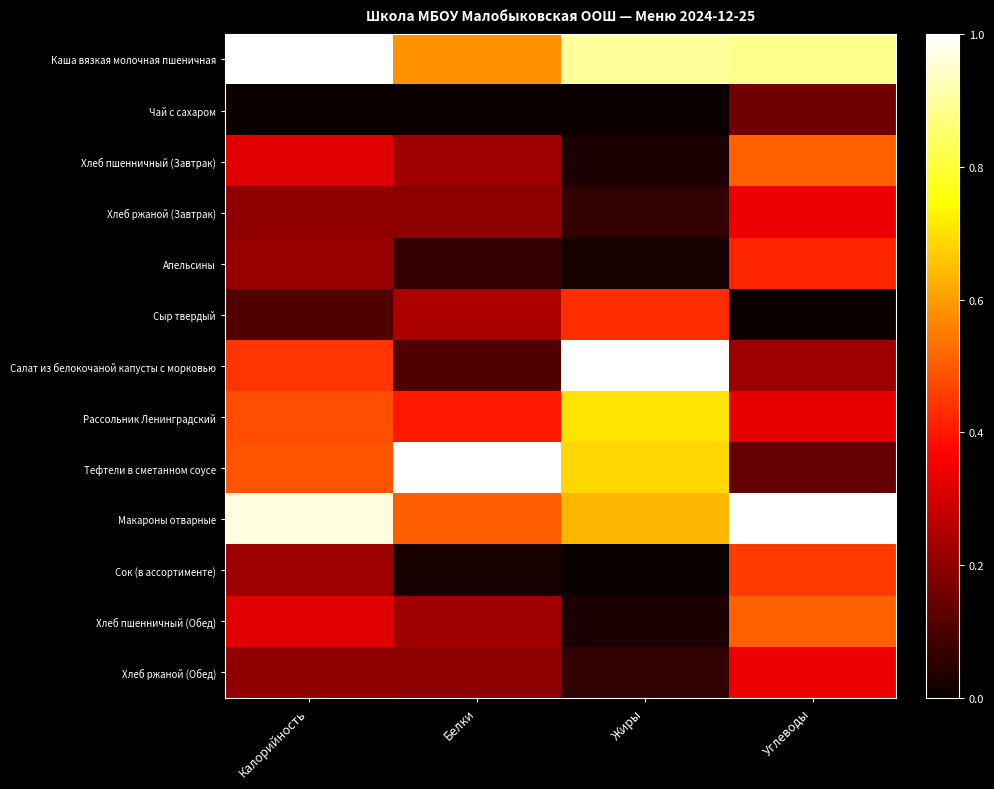

Reading right to left, list all the values displayed in this chart.

Каша вязкая молочная пшеничная: Углеводы=0.9	Жиры=0.9	Белки=0.6	Калорийность=1.0
Чай с сахаром: Углеводы=0.2	Жиры=0.0	Белки=0.0	Калорийность=0.0
Хлеб пшенничный (Завтрак): Углеводы=0.5	Жиры=0.0	Белки=0.2	Калорийность=0.3
Хлеб ржаной (Завтрак): Углеводы=0.3	Жиры=0.1	Белки=0.2	Калорийность=0.2
Апельсины: Углеводы=0.4	Жиры=0.0	Белки=0.1	Калорийность=0.2
Сыр твердый: Углеводы=0.0	Жиры=0.4	Белки=0.2	Калорийность=0.1
Салат из белокочаной капусты с морковью: Углеводы=0.2	Жиры=1.0	Белки=0.1	Калорийность=0.4
Рассольник Ленинградский: Углеводы=0.3	Жиры=0.7	Белки=0.4	Калорийность=0.5
Тефтели в сметанном соусе: Углеводы=0.1	Жиры=0.7	Белки=1.0	Калорийность=0.5
Макароны отварные: Углеводы=1.0	Жиры=0.6	Белки=0.5	Калорийность=1.0
Сок (в ассортименте): Углеводы=0.5	Жиры=0.0	Белки=0.0	Калорийность=0.2
Хлеб пшенничный (Обед): Углеводы=0.5	Жиры=0.0	Белки=0.2	Калорийность=0.3
Хлеб ржаной (Обед): Углеводы=0.3	Жиры=0.1	Белки=0.2	Калорийность=0.2